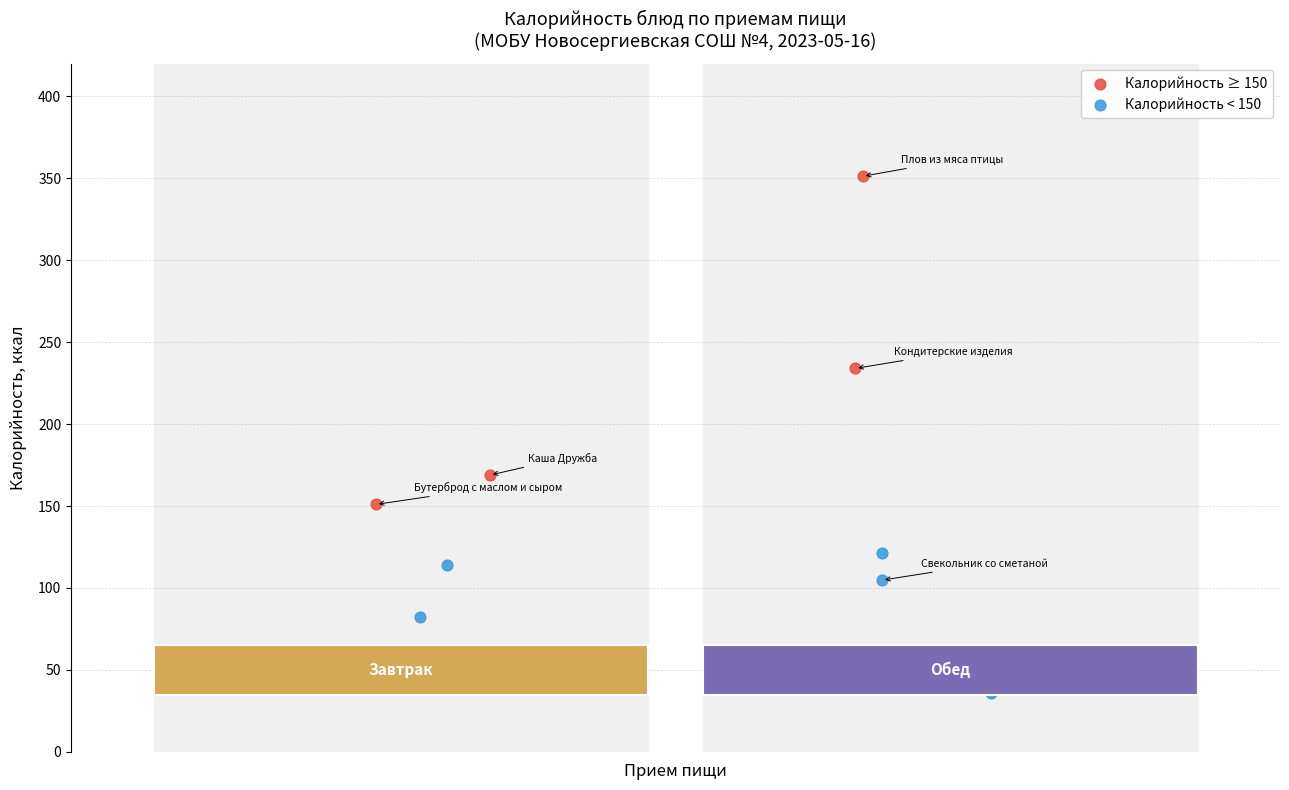

Which series has the largest Y range (max minus min)?

Калорийность ≥ 150